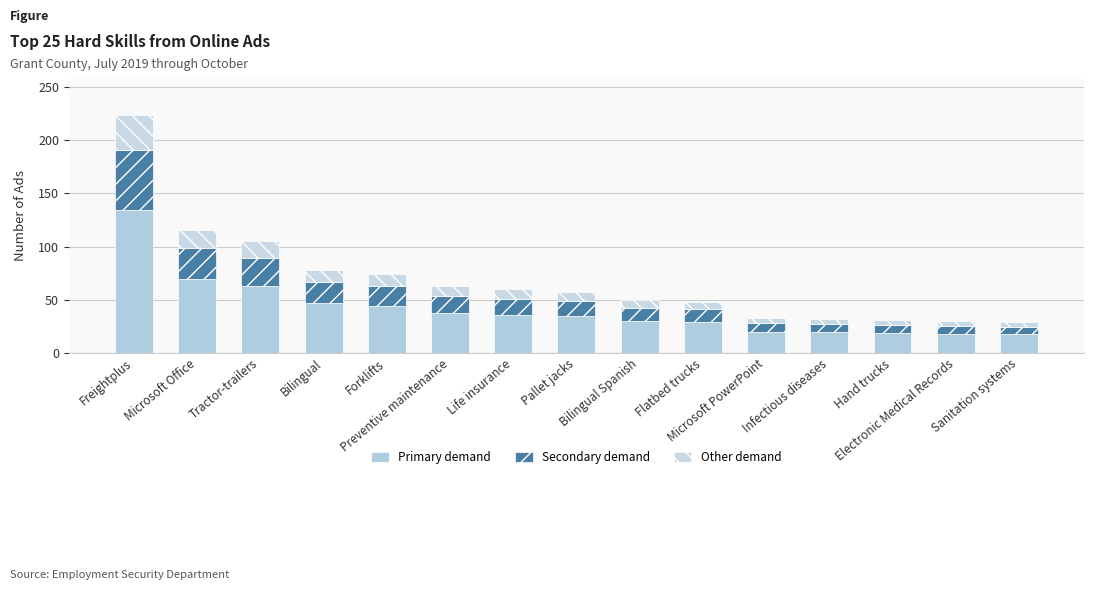

What is the difference between the Other demand values at Preventive maintenance and Bilingual Spanish?

1.9